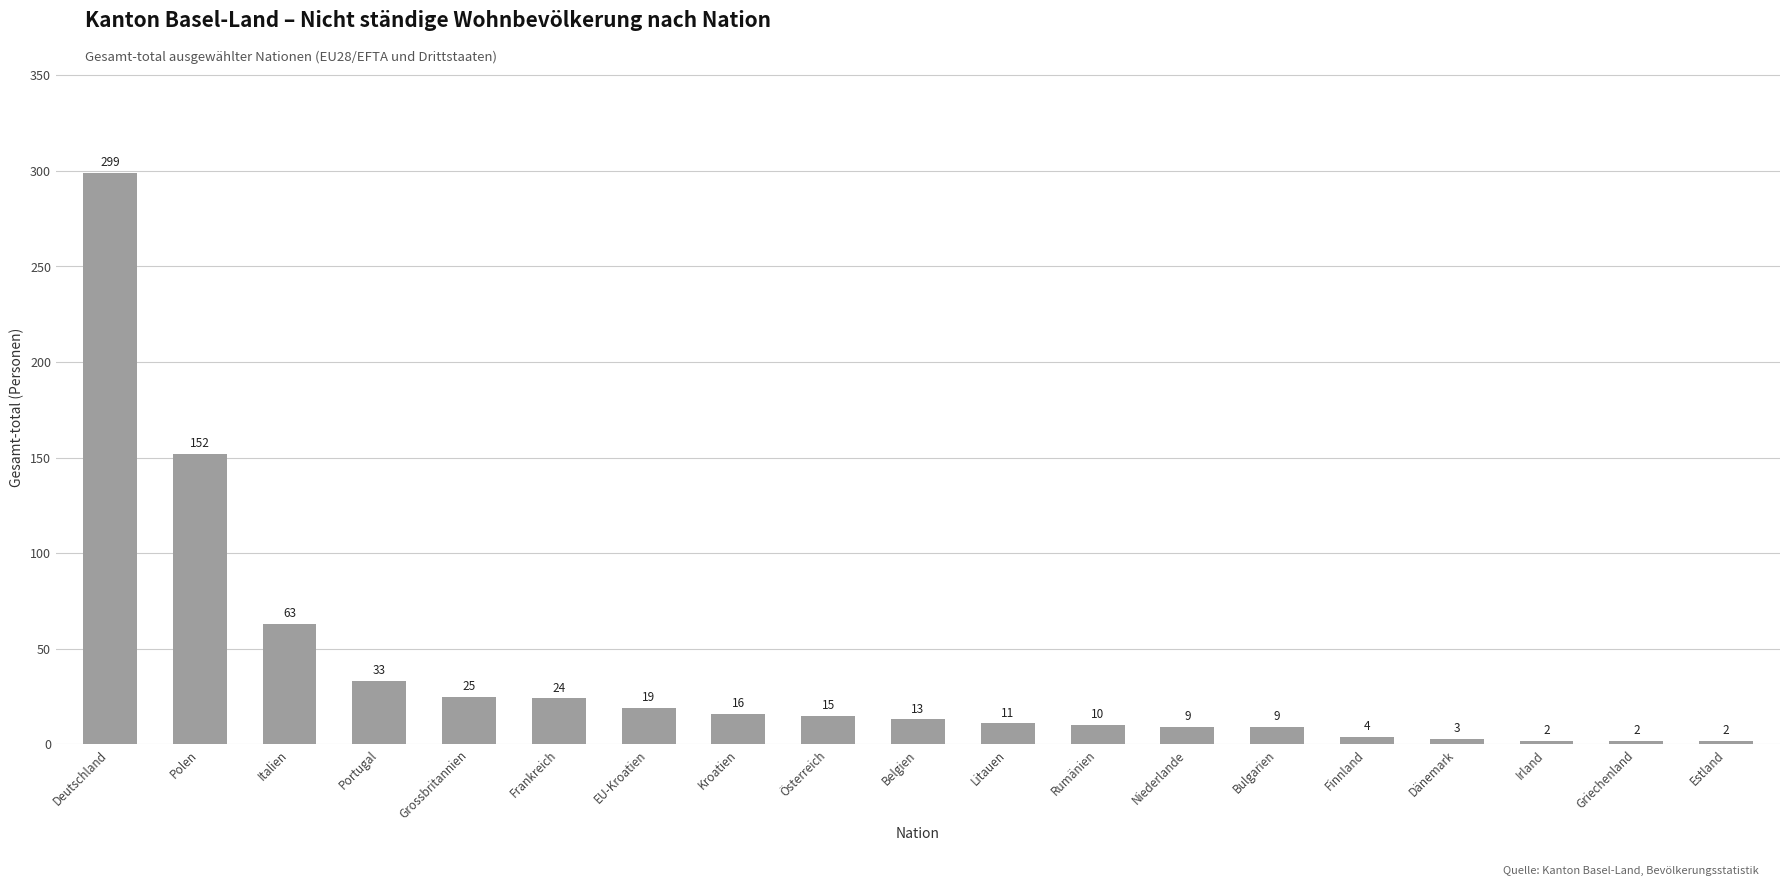

What is the difference between the maximum and second lowest values?

297